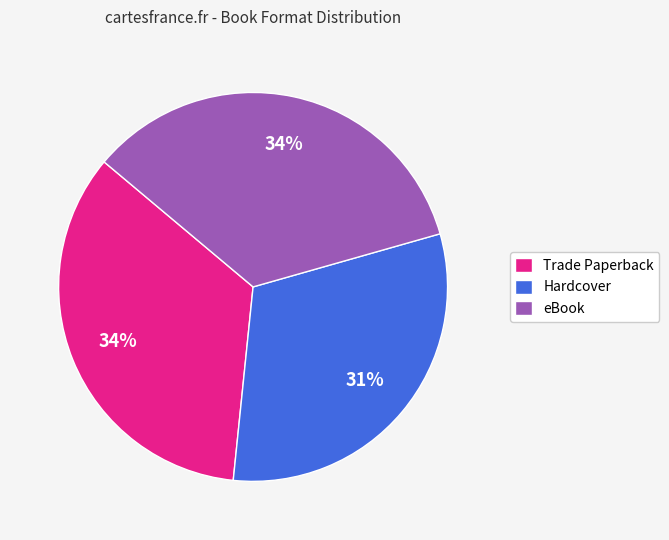

How many slices are in this pie chart?

3